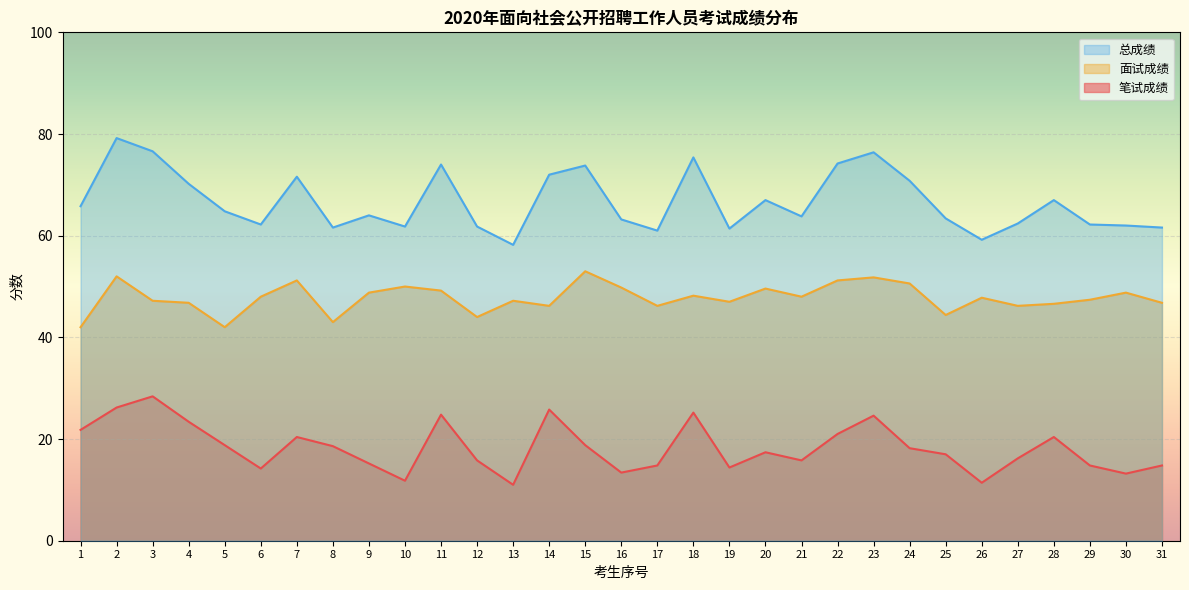

At 14, list the series in order from smallest to largest.

笔试成绩, 面试成绩, 总成绩